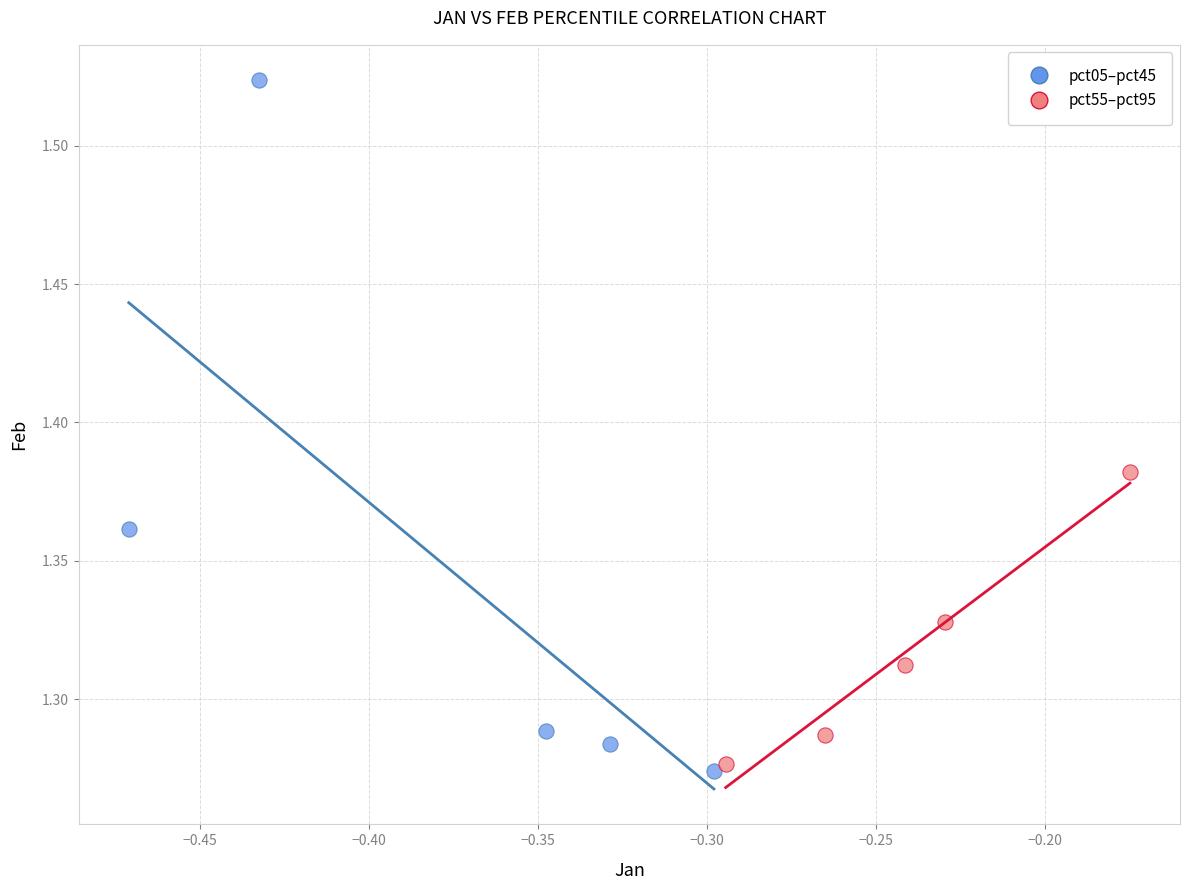

Which series has the largest Y range (max minus min)?

pct05–pct45